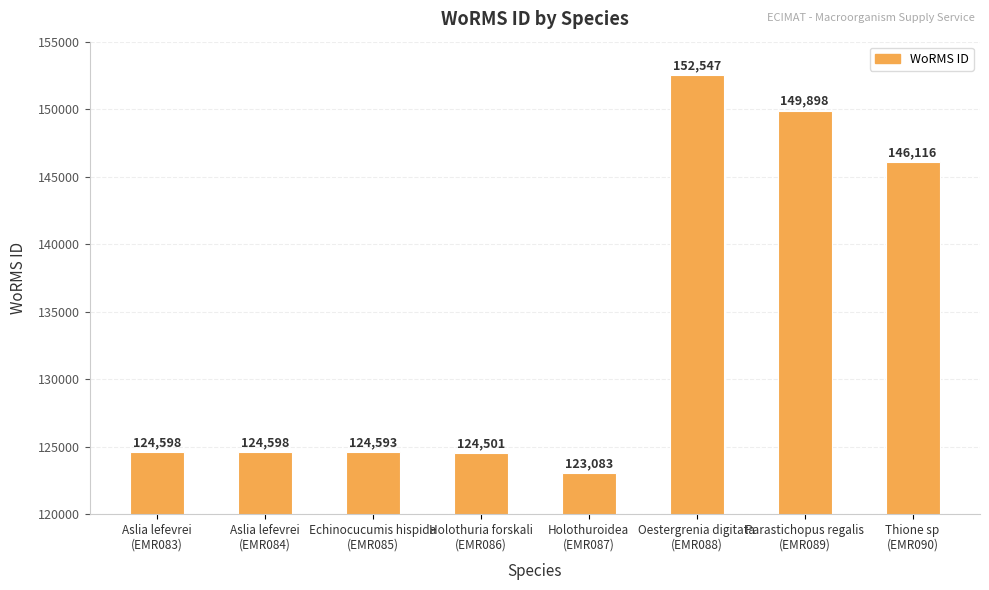

Where is the data nearest to the value 137815?

Thione sp
(EMR090)